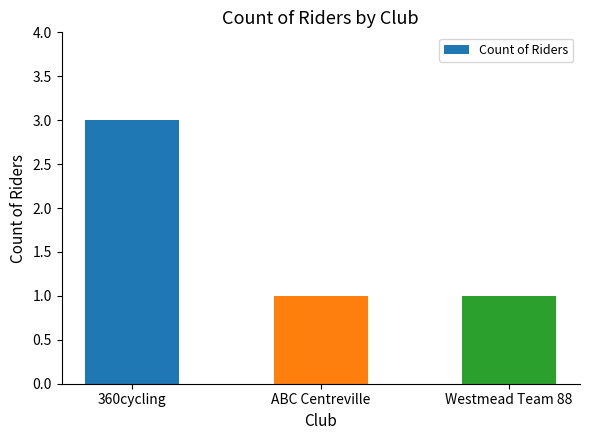

The chart shows a value of 1 at Westmead Team 88. True or false?

True